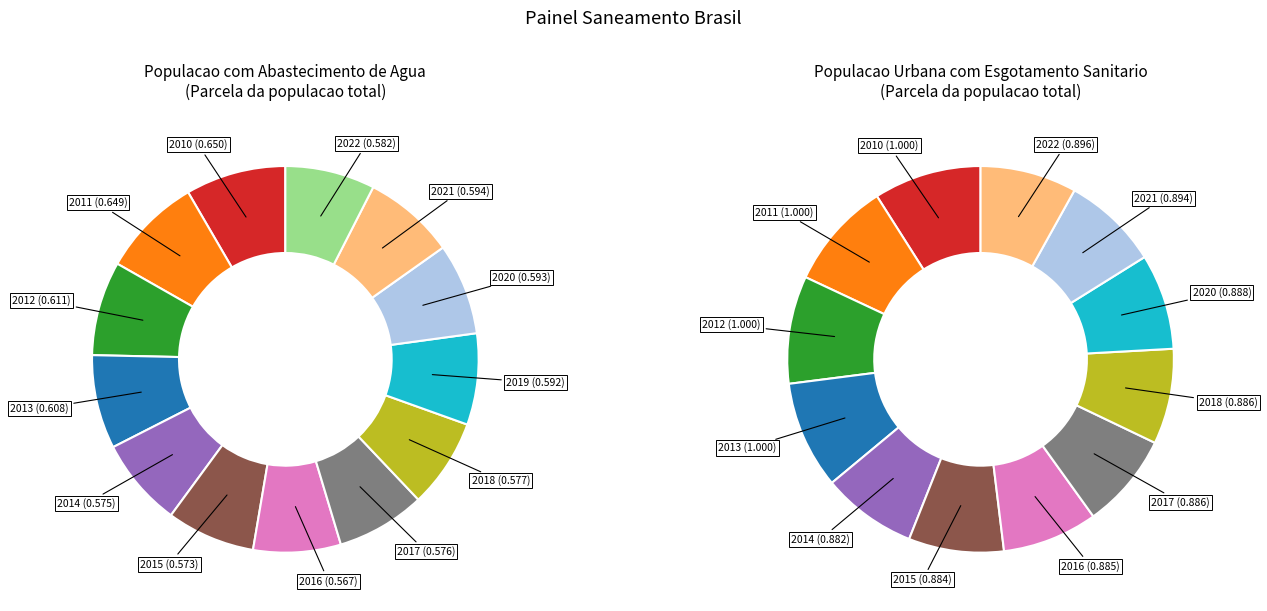

Is there any slice that represents more than half of the pie?

No